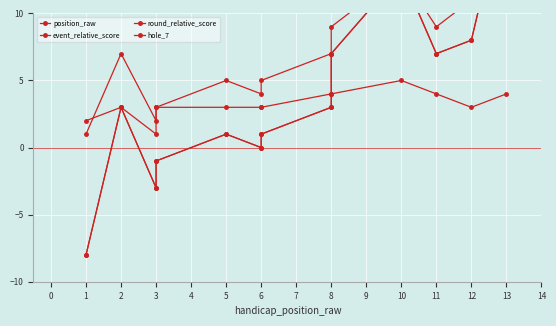

How many data points in round_relative_score are less than 3?

6